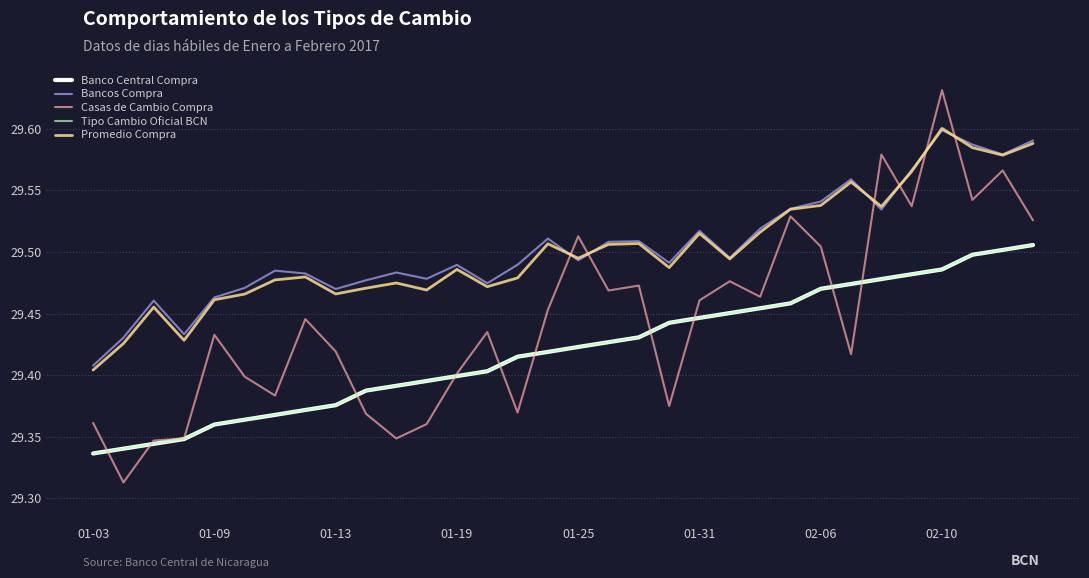

How many lines are shown in the chart?

5